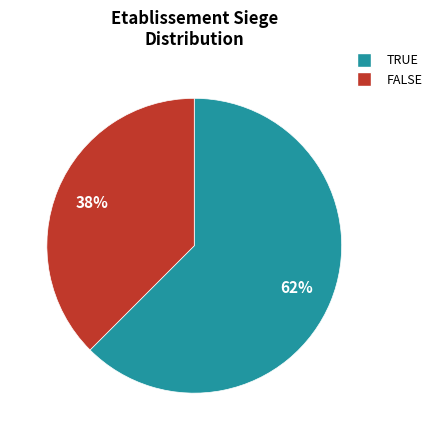

Count the number of slices in the pie.

2